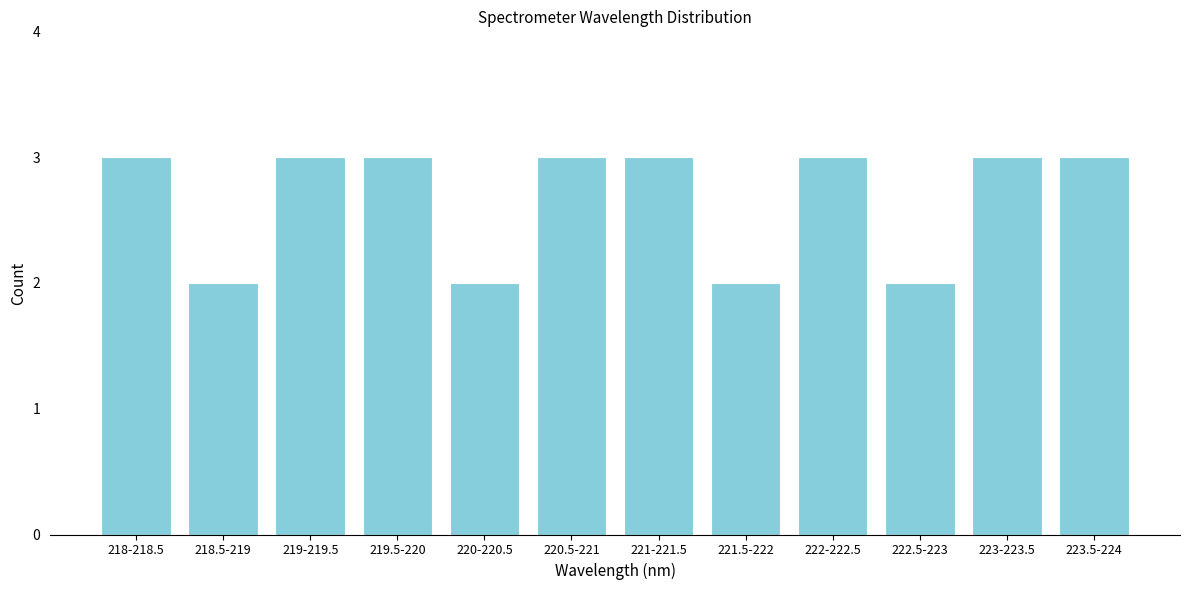

Reading left to right, list all the values displayed in this chart.

3	2	3	3	2	3	3	2	3	2	3	3